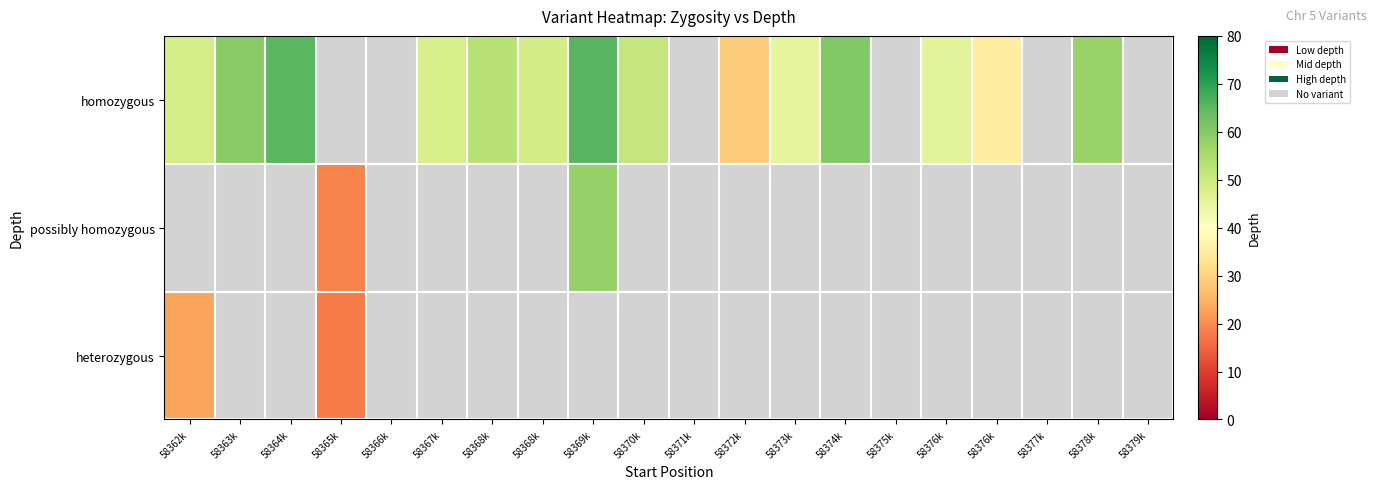

Reading left to right, extract all data points from this chart.

homozygous: 58362k=48.5	58363k=59.5	58364k=65.0	58365k=-1.0	58366k=-1.0	58367k=48.0	58368k=53.4	58368k=49.0	58369k=65.5	58370k=51.0	58371k=-1.0	58372k=29.0	58373k=45.0	58374k=60.5	58375k=-1.0	58376k=45.7	58376k=35.5	58377k=-1.0	58378k=57.5	58379k=-1.0
possibly homozygous: 58362k=-1.0	58363k=-1.0	58364k=-1.0	58365k=19.0	58366k=-1.0	58367k=-1.0	58368k=-1.0	58368k=-1.0	58369k=58.0	58370k=-1.0	58371k=-1.0	58372k=-1.0	58373k=-1.0	58374k=-1.0	58375k=-1.0	58376k=-1.0	58376k=-1.0	58377k=-1.0	58378k=-1.0	58379k=-1.0
heterozygous: 58362k=23.0	58363k=-1.0	58364k=-1.0	58365k=18.0	58366k=-1.0	58367k=-1.0	58368k=-1.0	58368k=-1.0	58369k=-1.0	58370k=-1.0	58371k=-1.0	58372k=-1.0	58373k=-1.0	58374k=-1.0	58375k=-1.0	58376k=-1.0	58376k=-1.0	58377k=-1.0	58378k=-1.0	58379k=-1.0